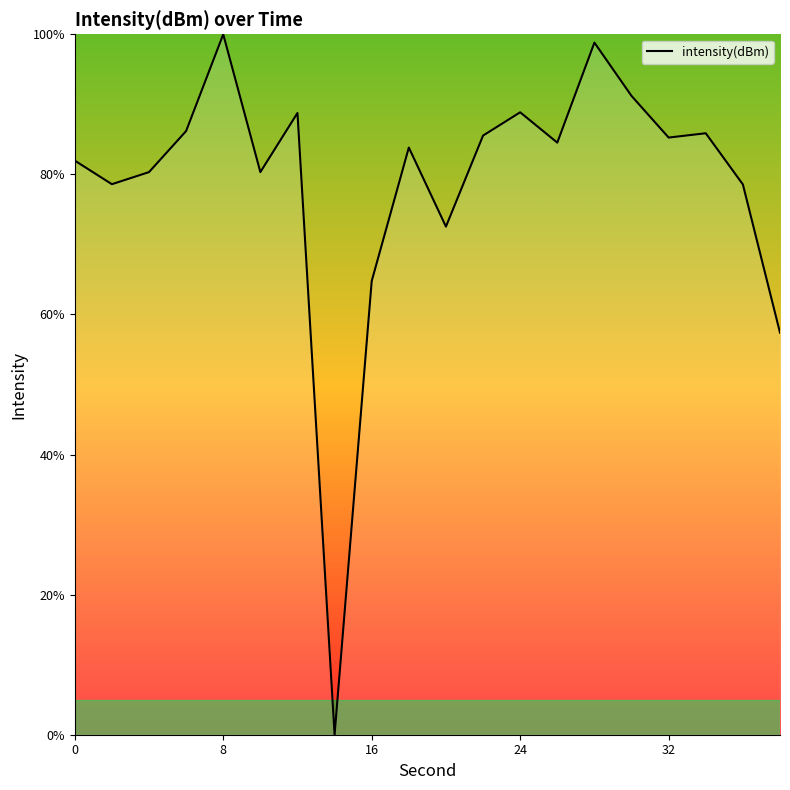

What is the greatest value displayed?

100.0